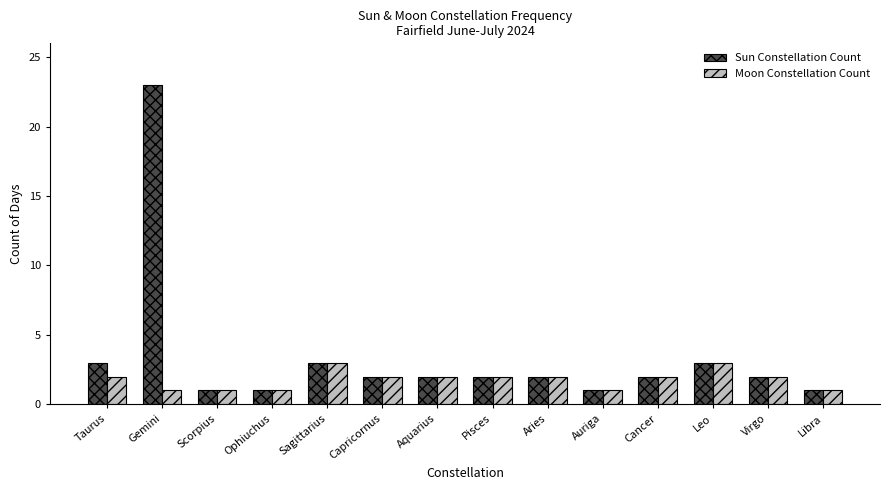

Reading right to left, extract all data points from this chart.

Sun Constellation Count: 1	2	3	2	1	2	2	2	2	3	1	1	23	3
Moon Constellation Count: 1	2	3	2	1	2	2	2	2	3	1	1	1	2